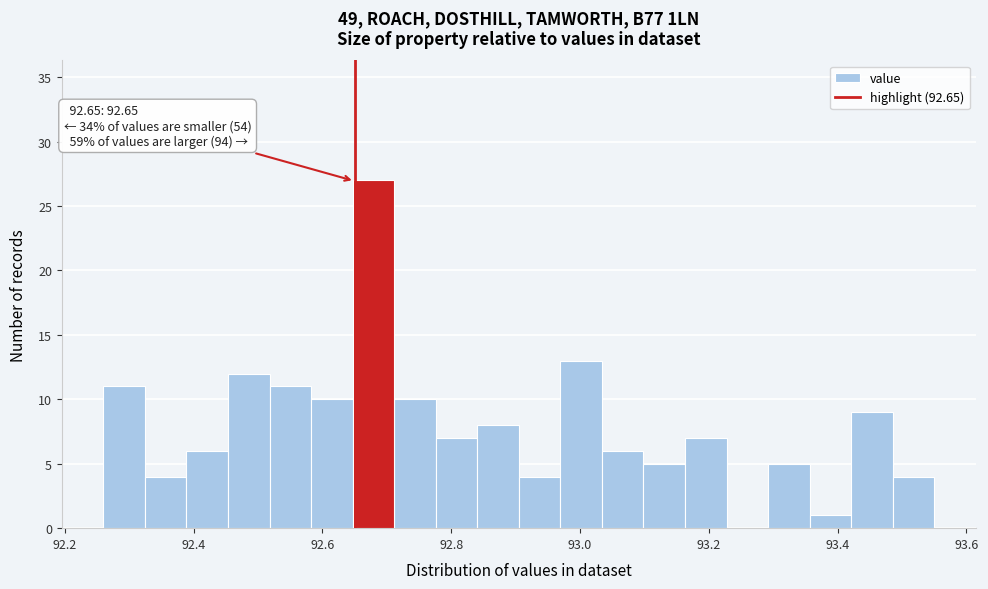

Read against the x-axis, roughly where is the centre of the tallest bar?

92.68